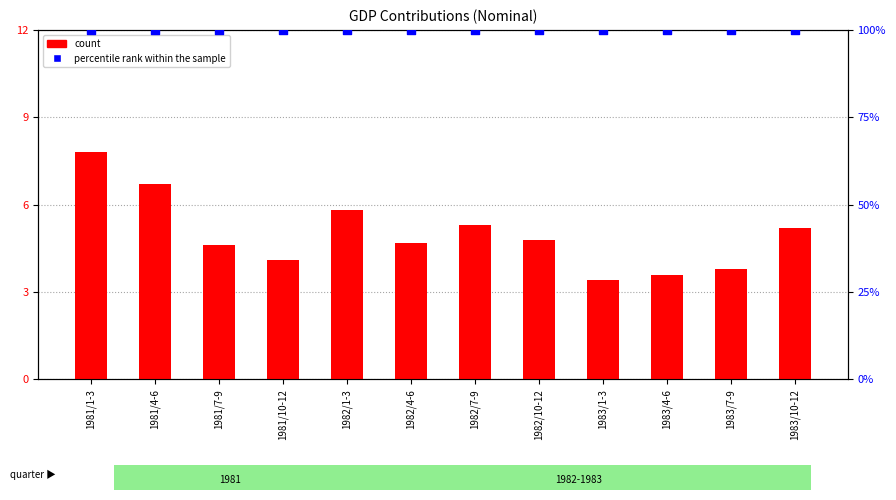

Which series has the largest Y range (max minus min)?

count